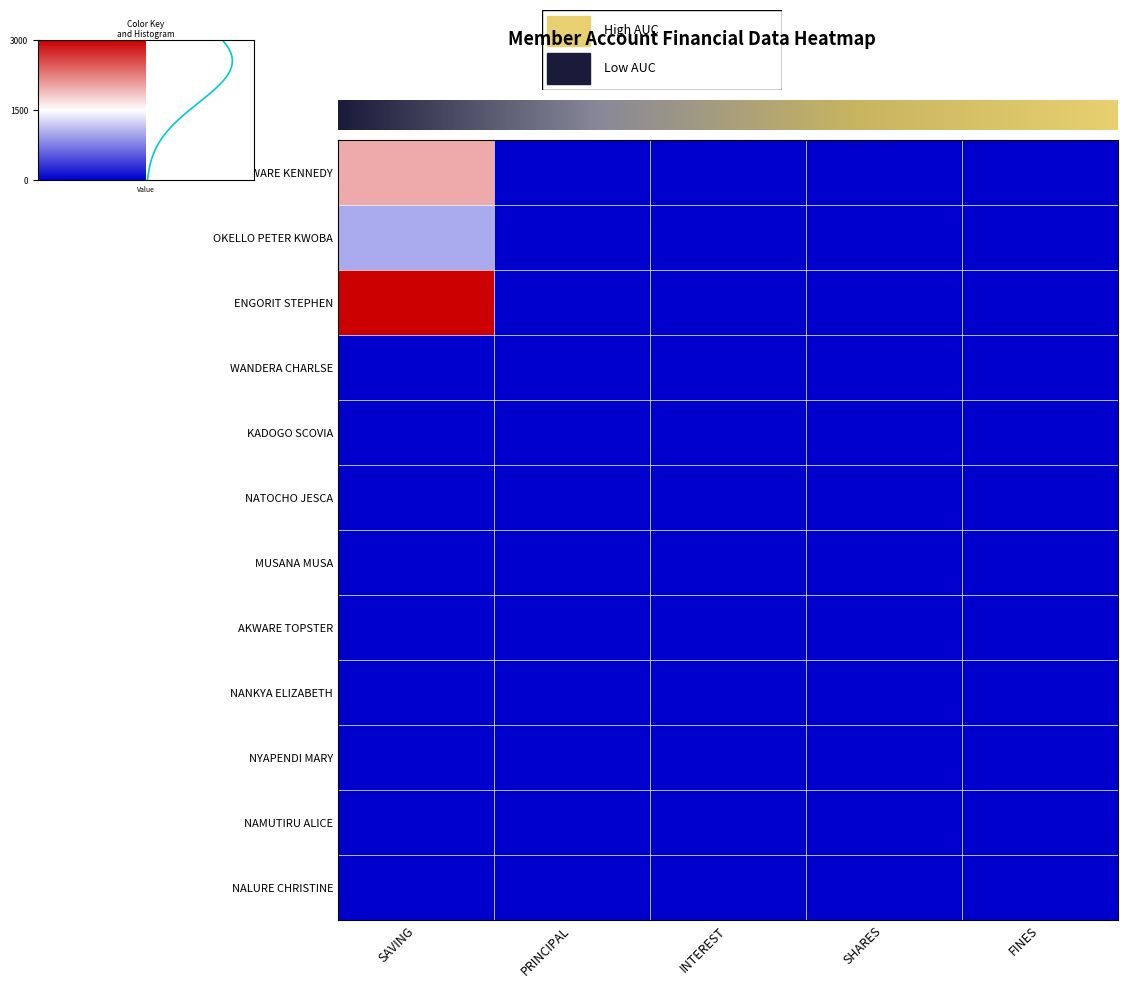

At how many categories does at least one series exceed 2778?

1